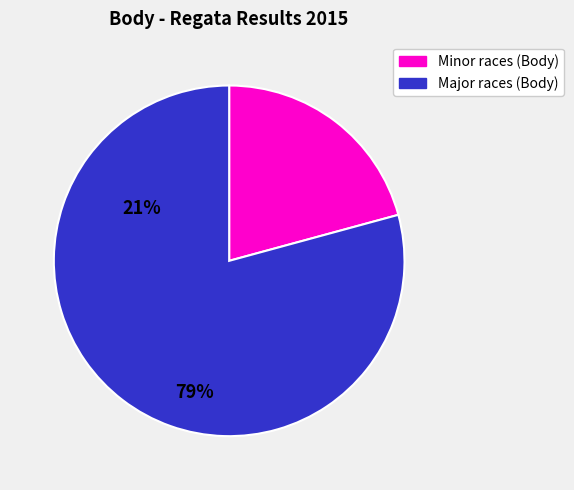

Does any single category account for the majority?

Yes